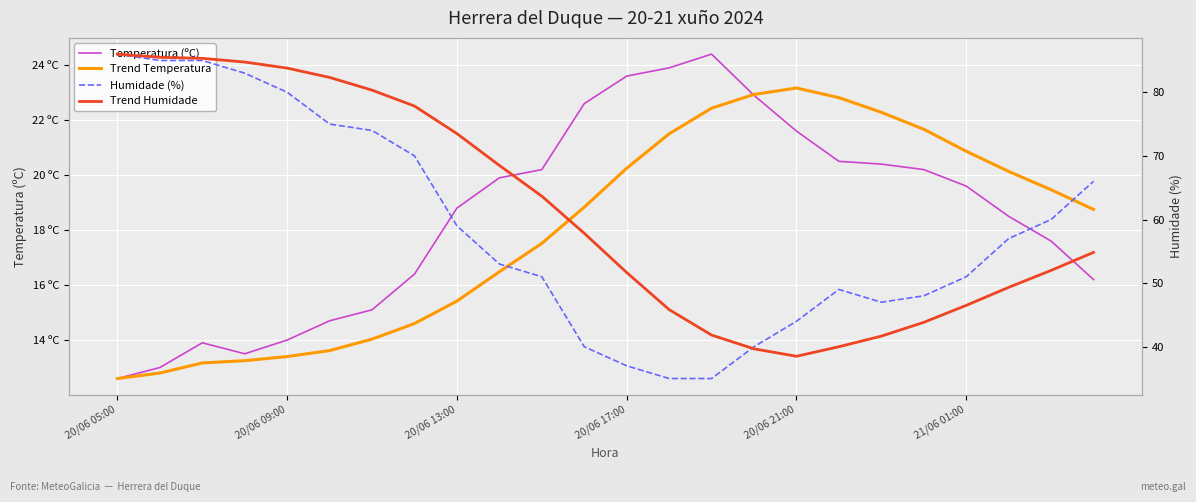

At 21, list the series in order from smallest to largest.

Temperatura (ºC), Trend Temperatura, Trend Humidade, Humidade (%)